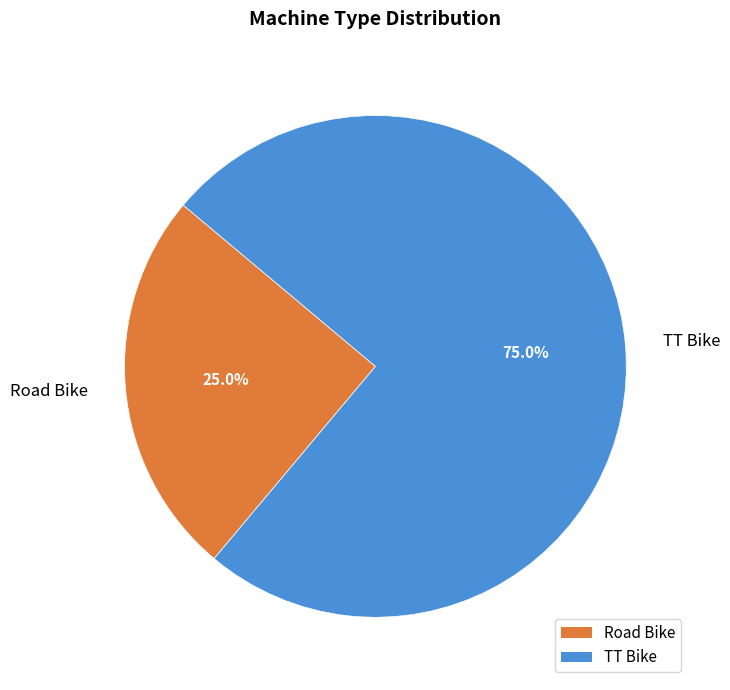

To the nearest percent, what is the difference between the Road Bike and TT Bike slice percentages?

50%